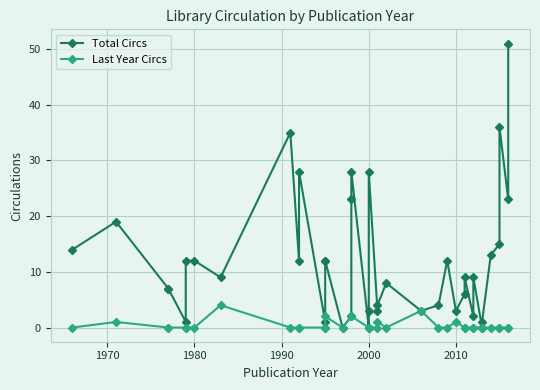

Reading left to right, transcribe all the data shown in this chart.

Total Circs: 14	19	7	7	1	12	12	9	35	12	28	1	12	12	0	2	23	28	0	3	28	3	4	8	3	4	12	3	6	9	2	9	0	0	1	13	15	36	23	51
Last Year Circs: 0	1	0	0	0	0	0	4	0	0	0	0	0	2	0	2	2	2	0	0	0	0	1	0	3	0	0	1	0	0	0	0	0	0	0	0	0	0	0	0